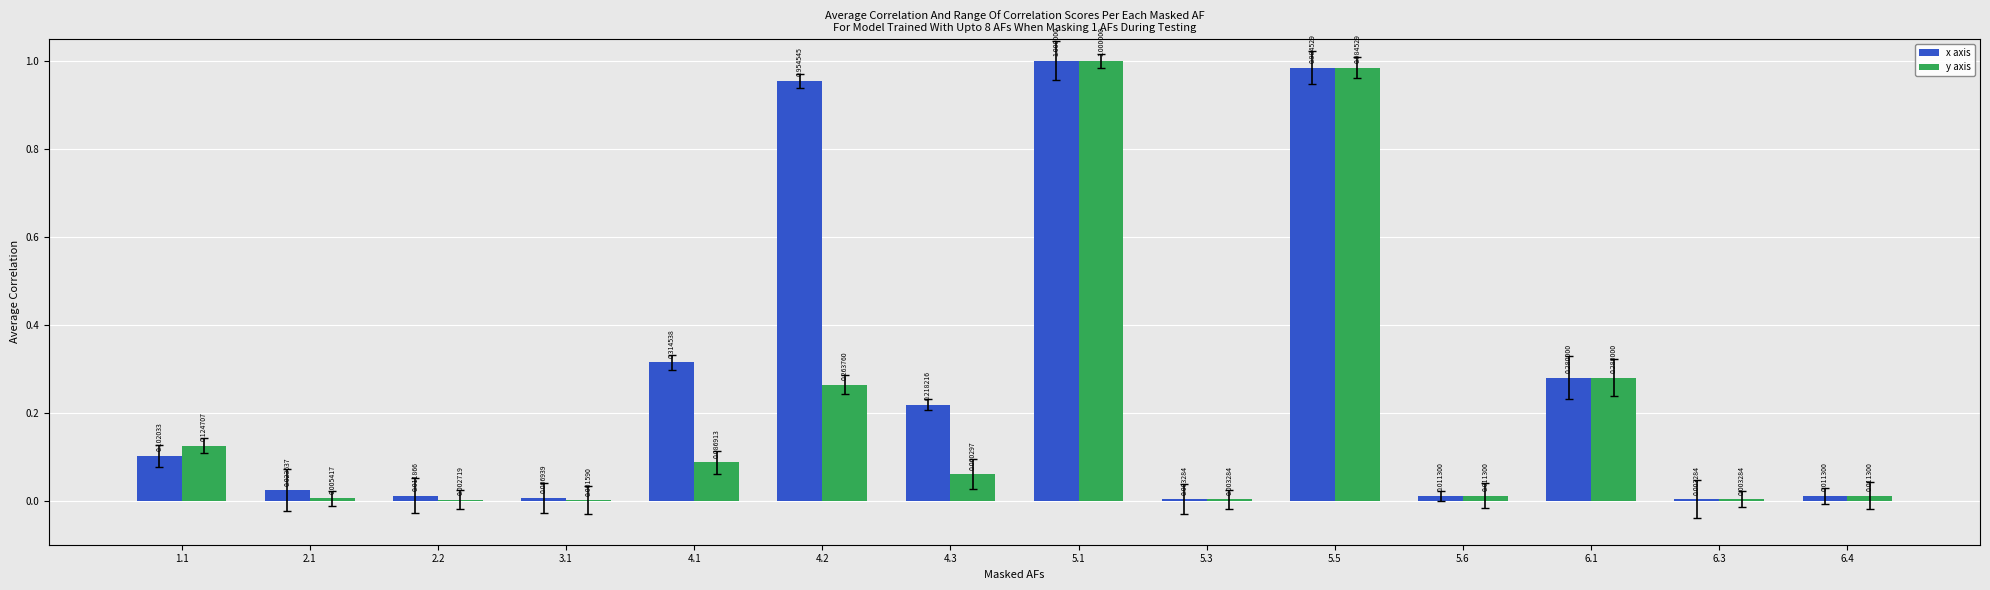

Which series has the largest total across all categories?

x axis